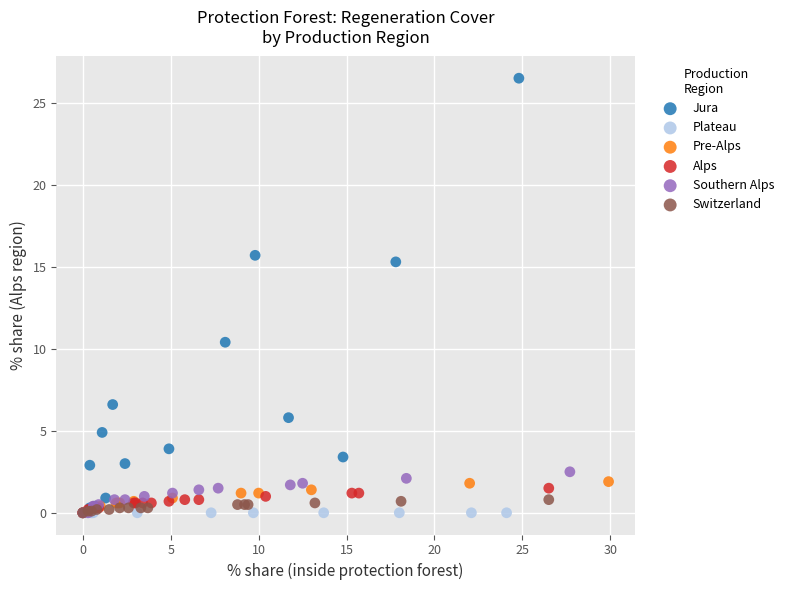

Which series contains the highest Y value?

Jura